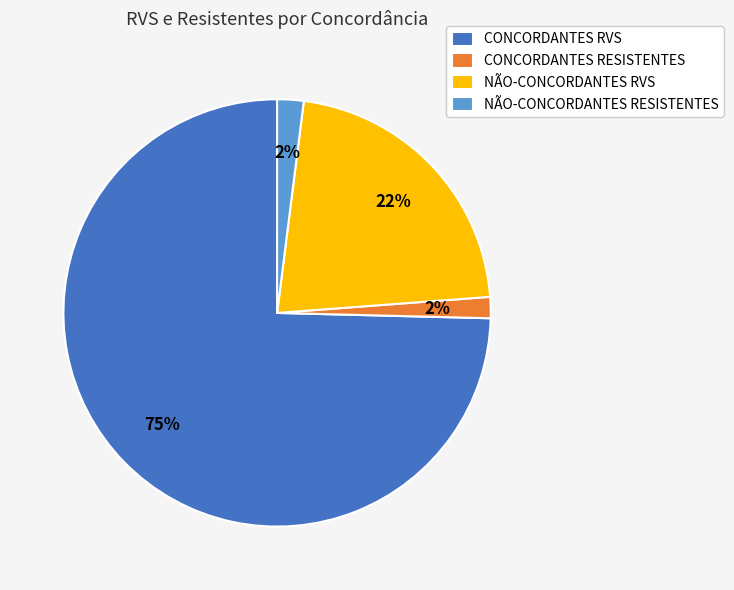

Is there any slice that represents more than half of the pie?

Yes